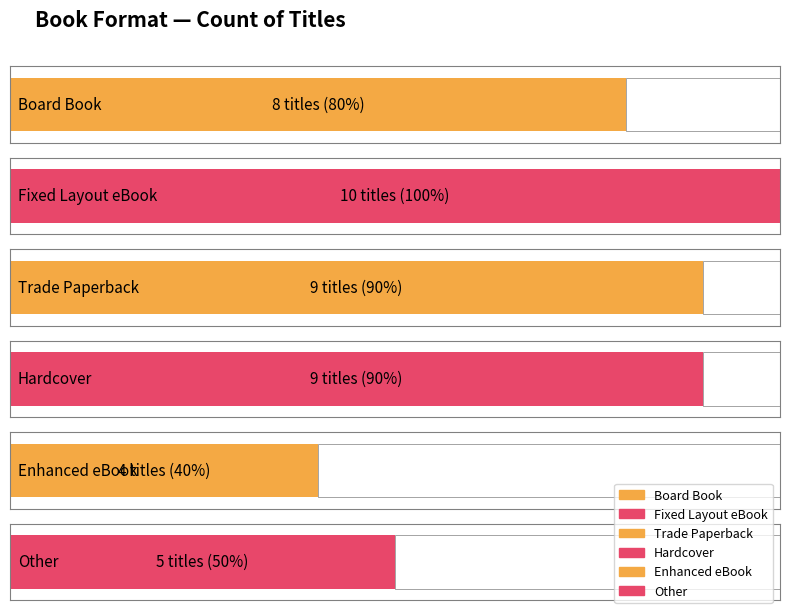

Does the chart contain stacked bars?

No